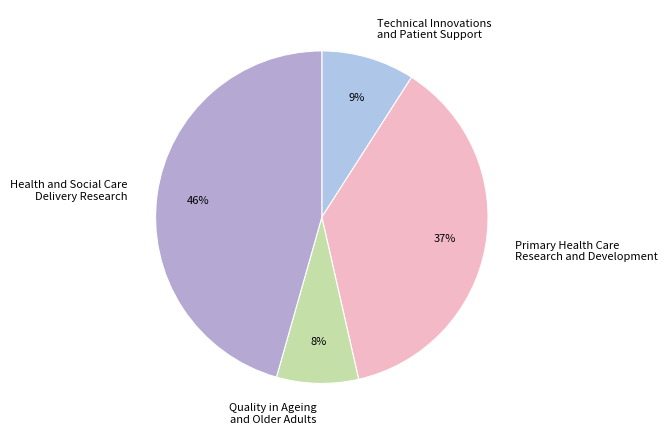

What is the smallest slice in the pie chart?

Quality in Ageing and Older Adults